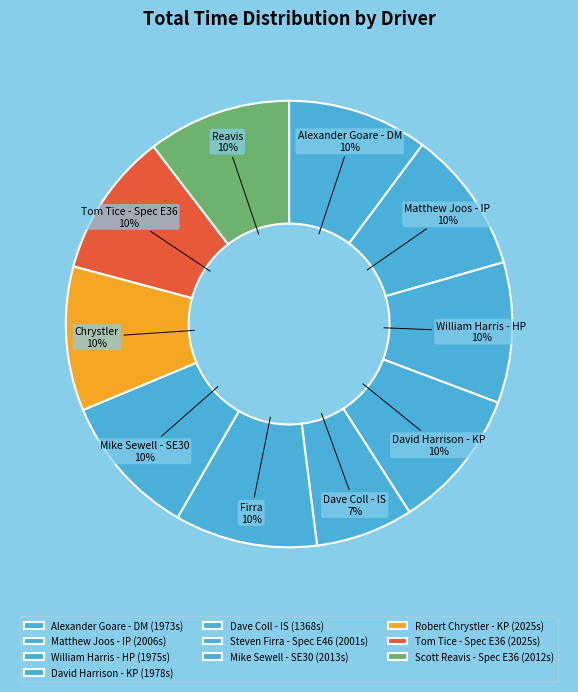

Approximately how many times larger is the value at Dave Coll - IS compared to Alexander Goare - DM?

0.7